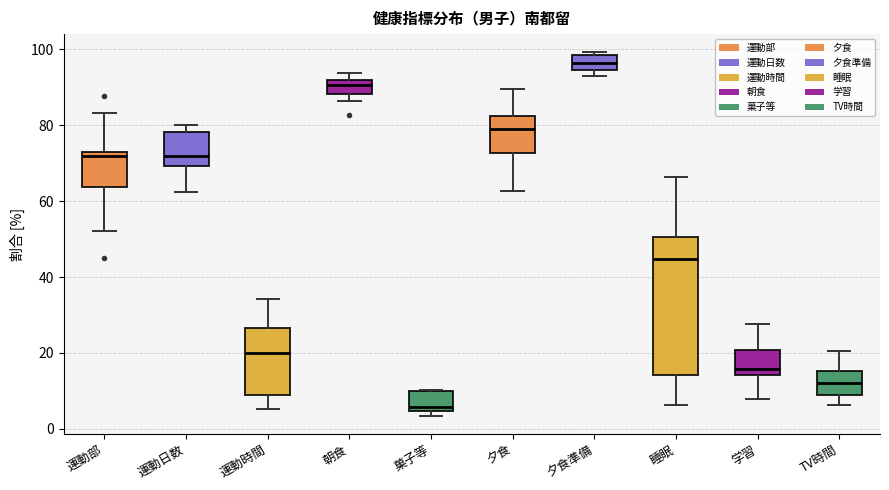

Reading left to right, read every box against the y-axis: the position of its median line, the range the box covers, and the ends of its whiskers. The values are not printed on the chart, so give them approximately, as read against the axis.

運動部: median 72 (just below the box's upper edge), box 64 to 72, whiskers 52 to 84
運動日数: median 72, box 70 to 78, whiskers 62 to 80
運動時間: median 20, box 8 to 26, whiskers 6 to 34
朝食: median 90, box 88 to 92, whiskers 86 to 94
菓子等: median 6, box 4 to 10, whiskers 4 (just below the box's lower edge) to 10
夕食: median 80, box 72 to 82, whiskers 62 to 90
夕食準備: median 96, box 94 to 98, whiskers 92 to 100
睡眠: median 44, box 14 to 50, whiskers 6 to 66
学習: median 16, box 14 to 20, whiskers 8 to 28
TV時間: median 12, box 8 to 16, whiskers 6 to 20